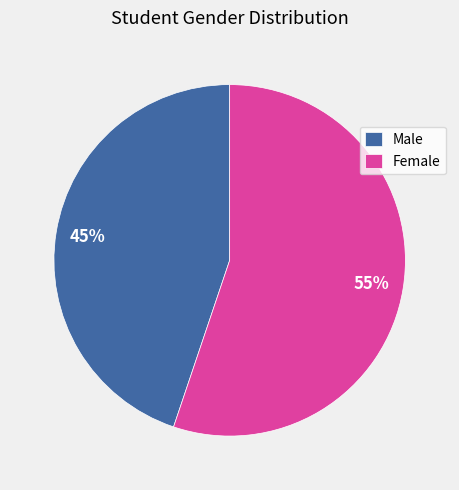

To the nearest percent, what is the difference between the largest and smallest slice percentages?

10%